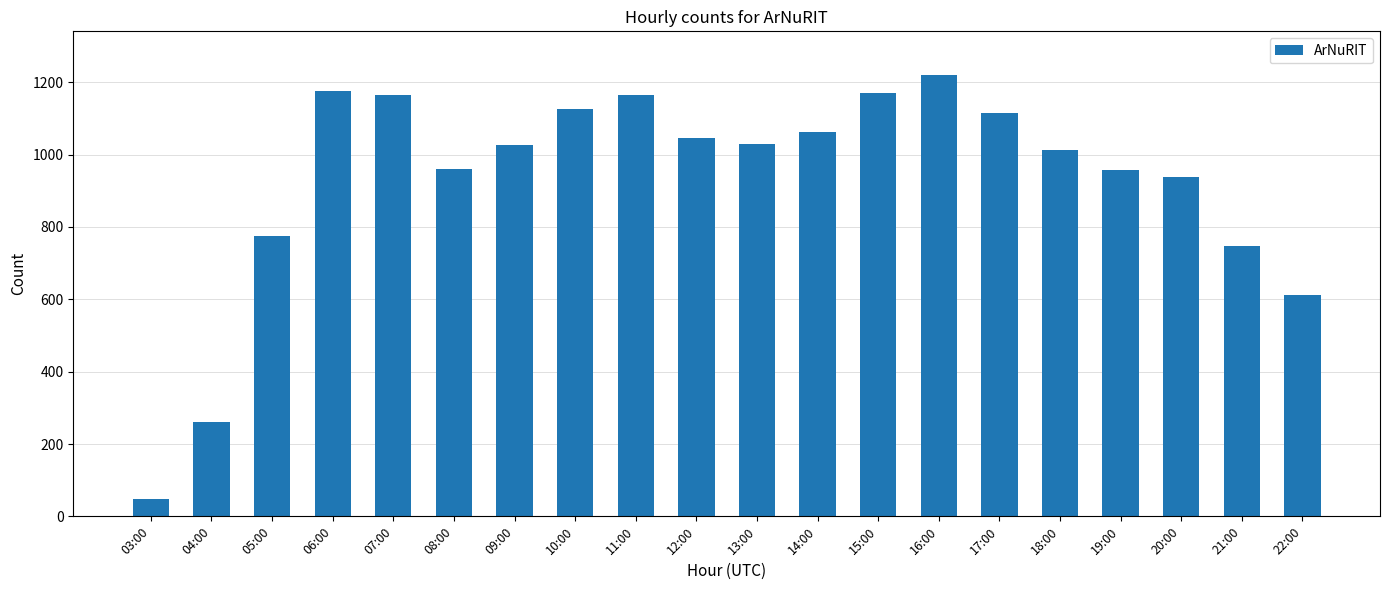

Where is the data nearest to the value 633?

22:00